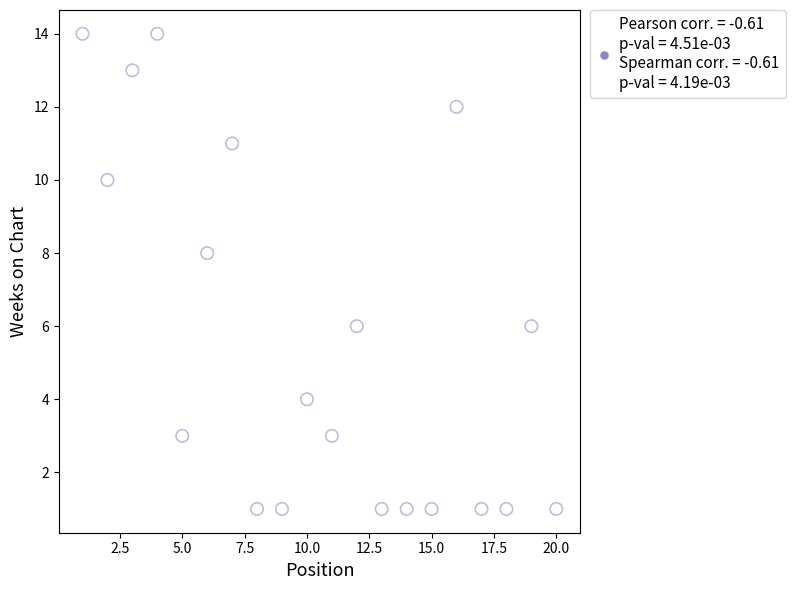

What is the range of X values (max minus min)?

19